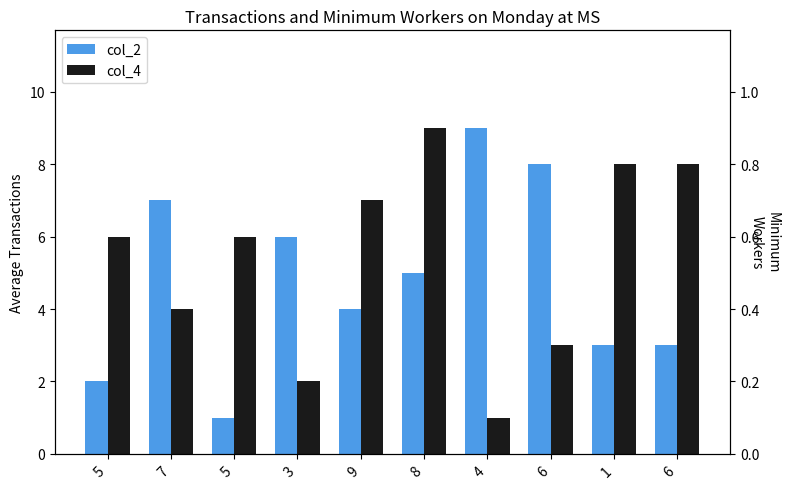

How many bars are there in total?

20